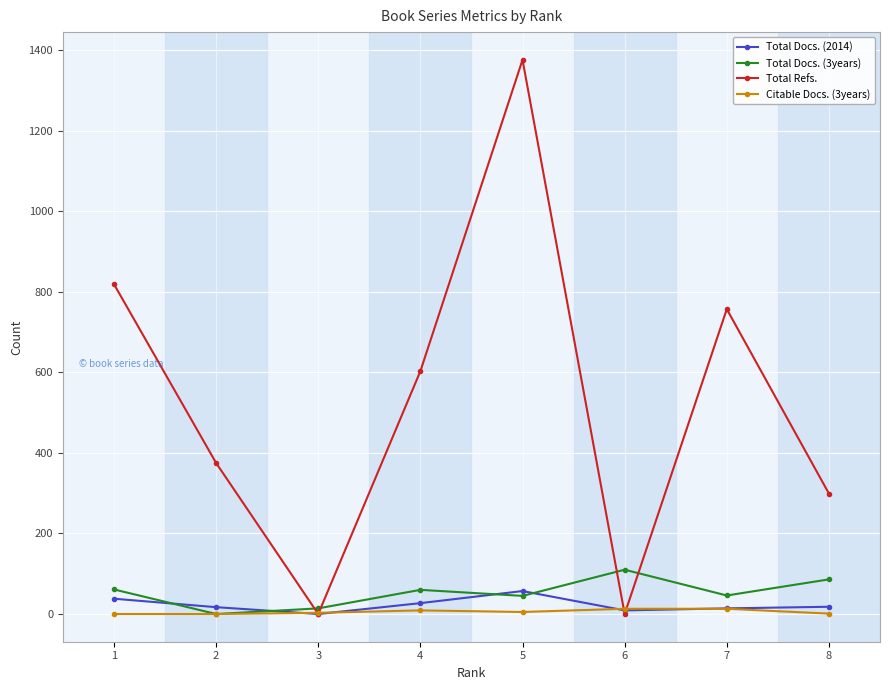

Which category has the highest value in the Total Docs. (3years) series?

6